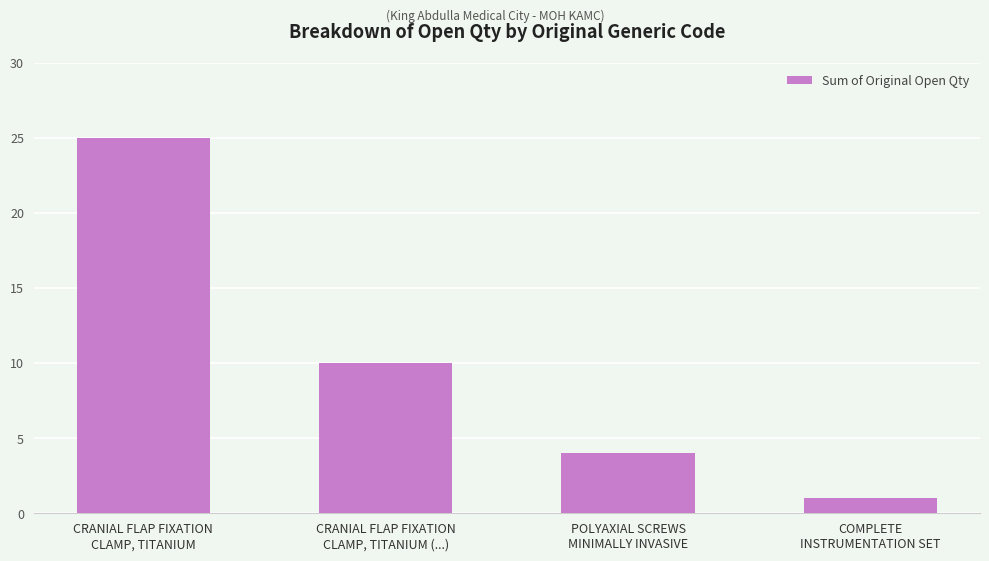

Does the chart contain any negative values?

No